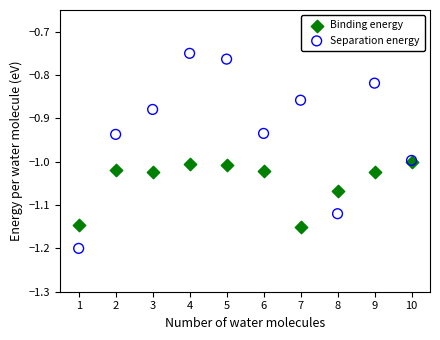

What are all the series names shown in the legend?

Binding energy, Separation energy